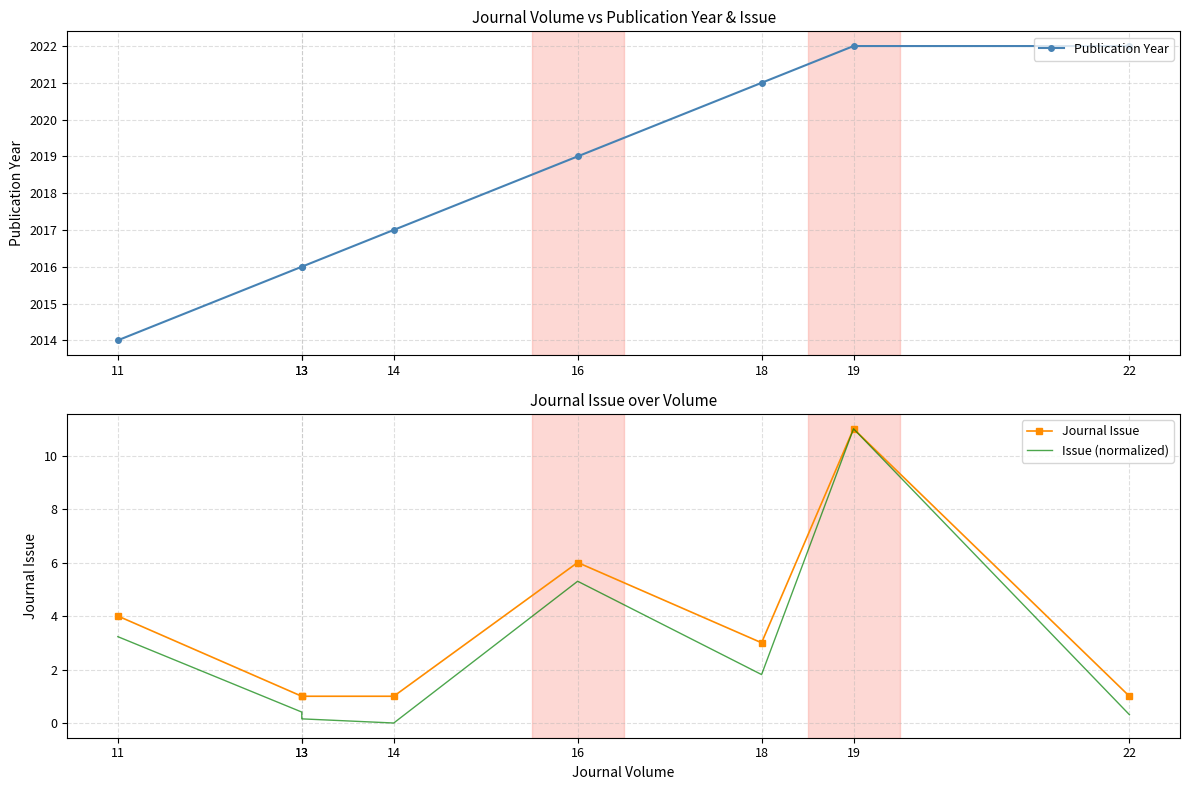

List the series in order of their peak value, lowest first.

Journal Issue, Issue (normalized), Publication Year